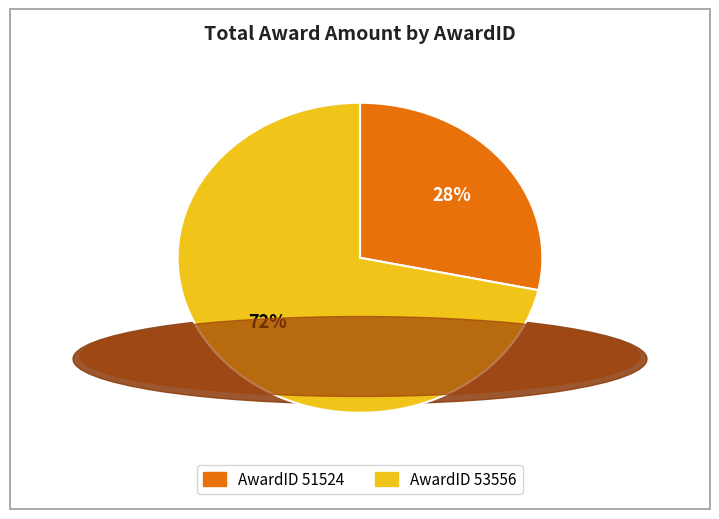

To the nearest percent, what is the average slice percentage?

50%